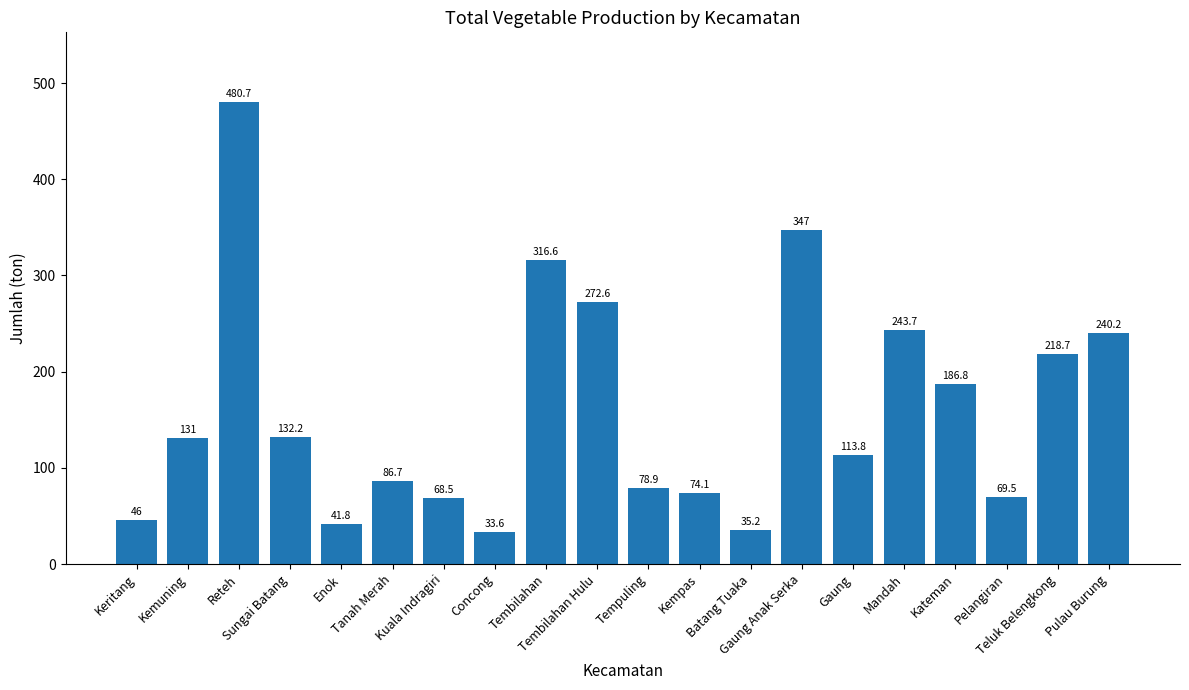

What is the minimum value shown in the chart?

33.6